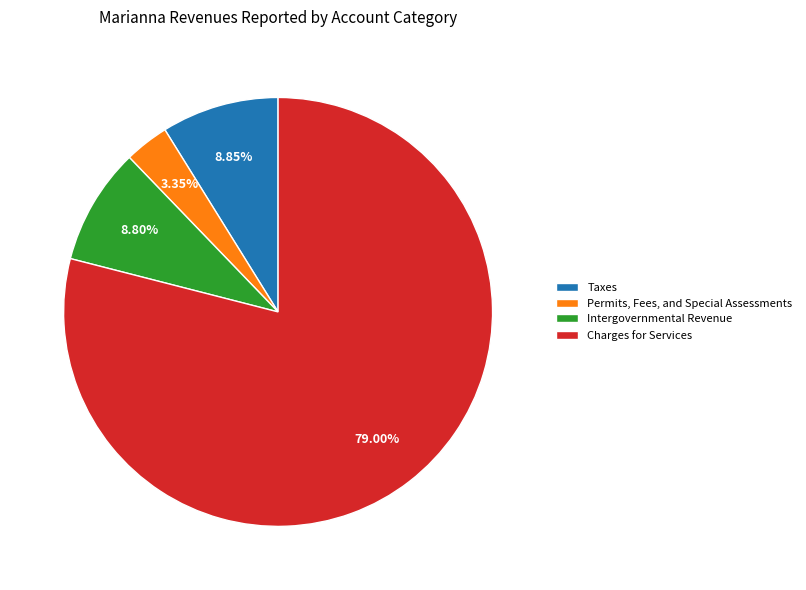

How many slices are in this pie chart?

4